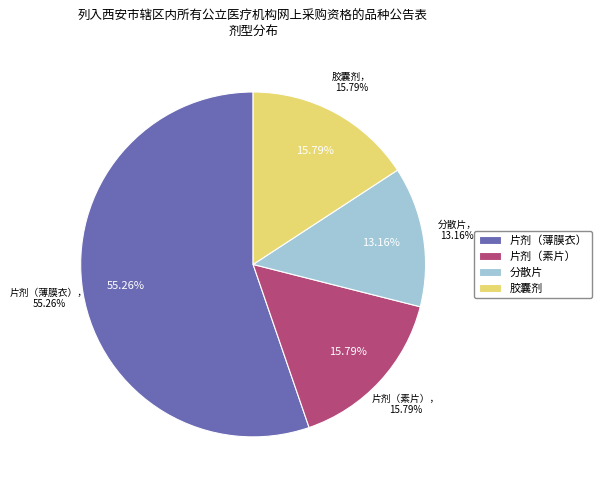

Is there a majority slice in this chart?

Yes